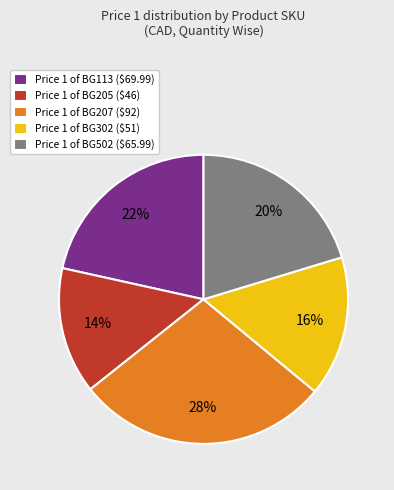

Which slice is the smallest?

Price 1 of BG205 ($46)